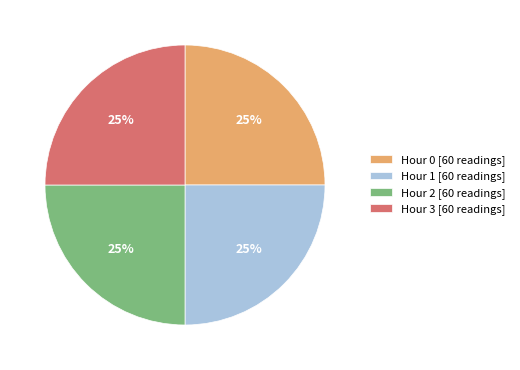

Is it true that Hour 1 [60 readings] is 32% of the pie?

False